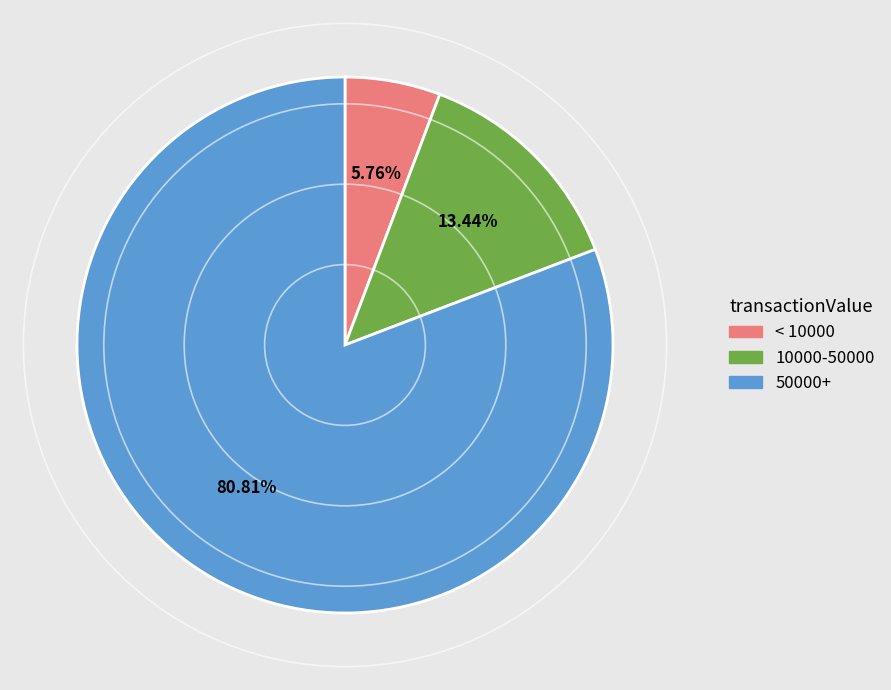

Rank the categories by value from highest to lowest.

50000+, 10000-50000, < 10000